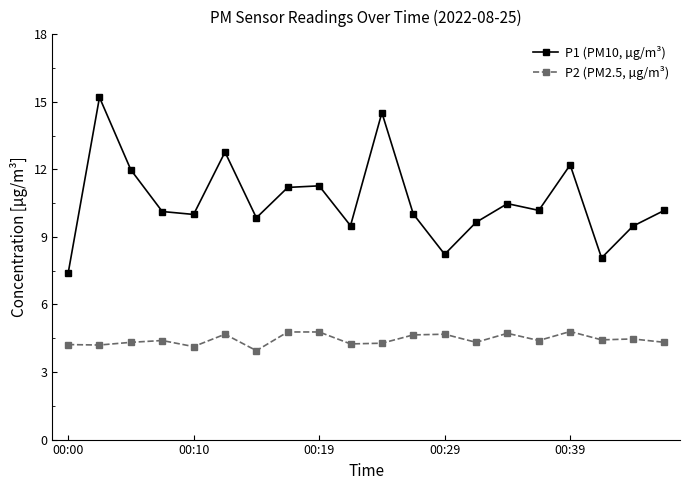

True or false: P1 (PM10, µg/m³) and P2 (PM2.5, µg/m³) intersect in this chart.

False